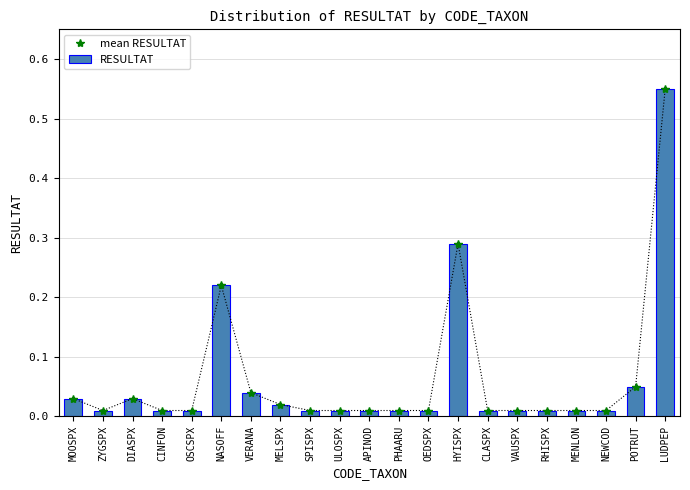

Rank the categories by RESULTAT value from highest to lowest.

LUDPEP, HYISPX, NASOFF, POTRUT, VERANA, MOOSPX, DIASPX, MELSPX, ZYGSPX, CINFON, OSCSPX, SPISPX, ULOSPX, APINOD, PHAARU, OEDSPX, CLASPX, VAUSPX, RHISPX, MENLON, NEWCOD